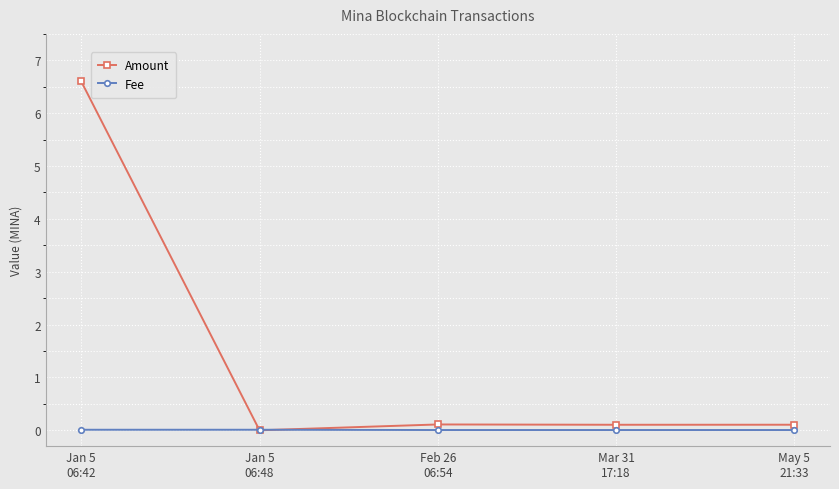

List the series in order of their overall mean, lowest first.

Fee, Amount